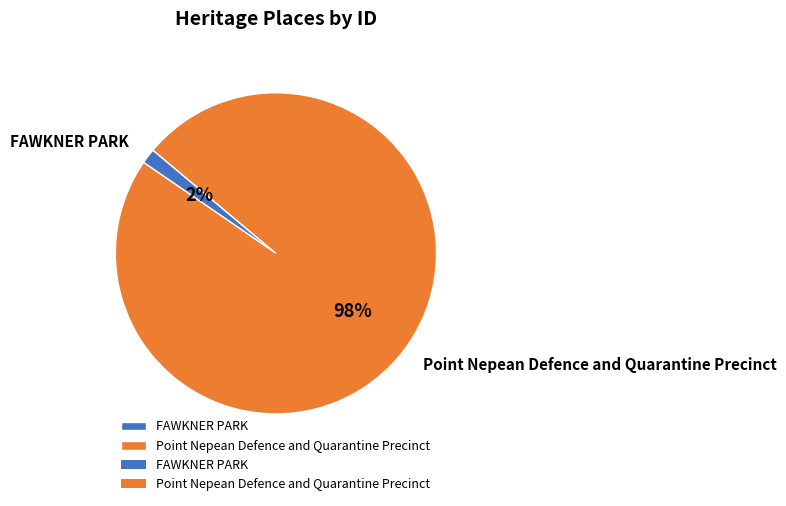

The Point Nepean Defence and Quarantine Precinct slice represents 92% of the pie. True or false?

False